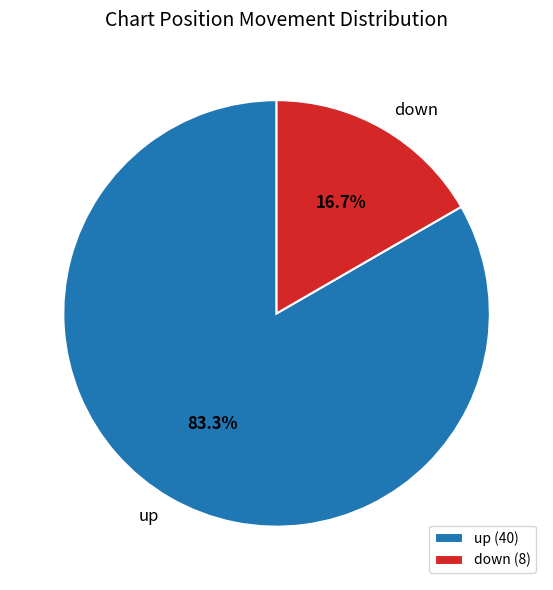

What percentage is the down slice, to the nearest percent?

17%